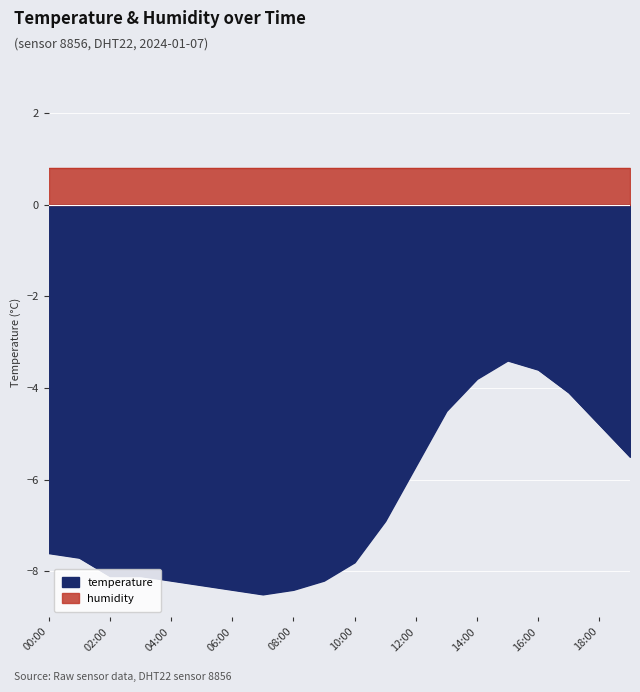

Rank the categories by value from highest to lowest.

15:00, 16:00, 14:00, 17:00, 13:00, 18:00, 19:00, 12:00, 11:00, 00:00, 01:00, 10:00, 02:00, 03:00, 04:00, 09:00, 05:00, 06:00, 08:00, 07:00